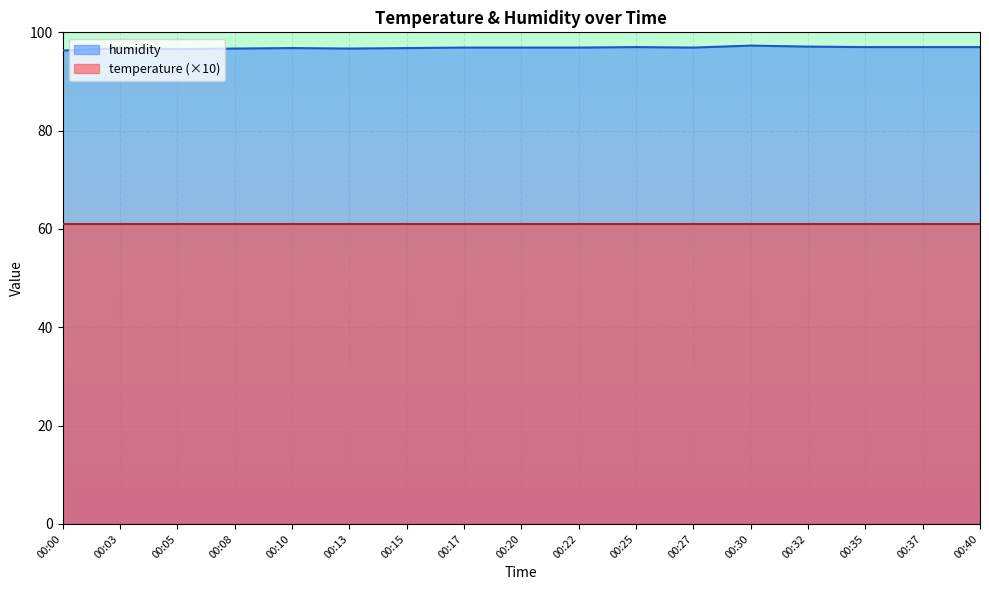

True or false: temperature (×10) and humidity cross at least once.

False